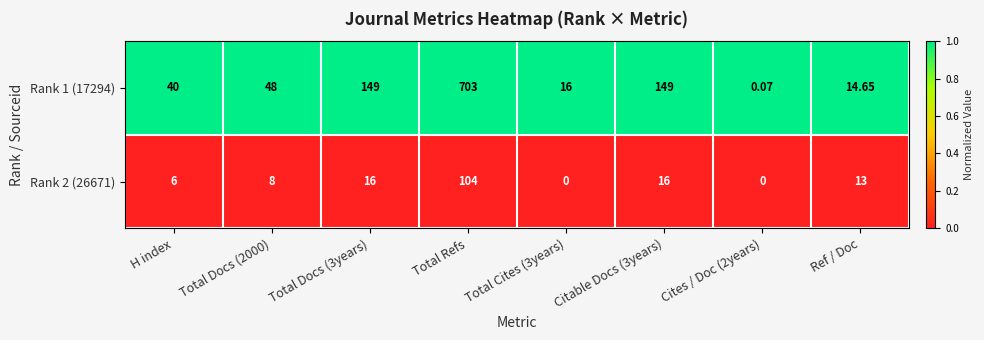

List the series in order of their peak value, highest first.

Rank 1 (17294), Rank 2 (26671)